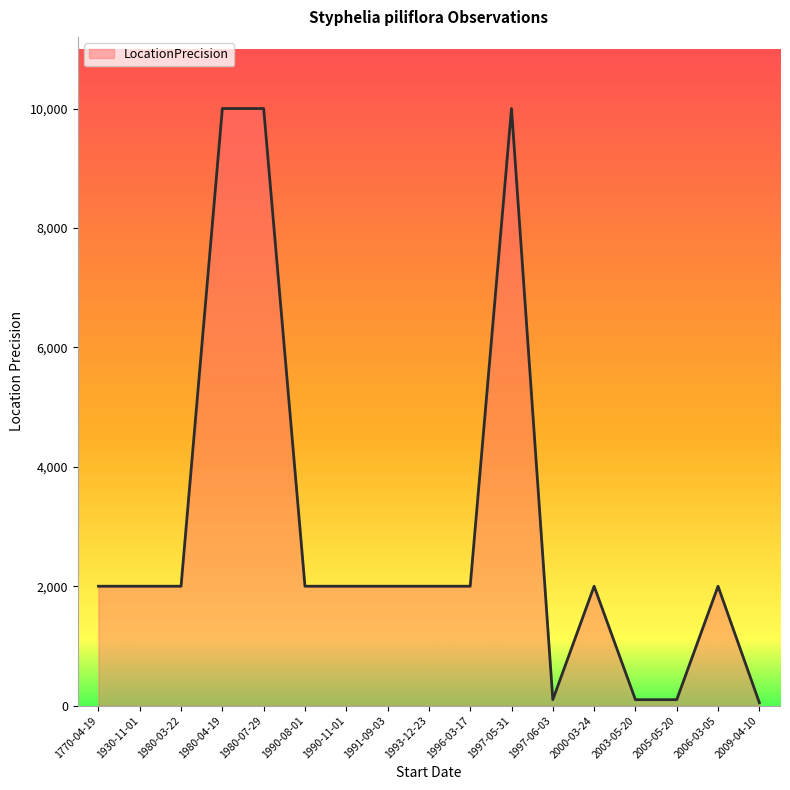

Which has a higher value, 1996-03-17 or 2005-05-20?

1996-03-17